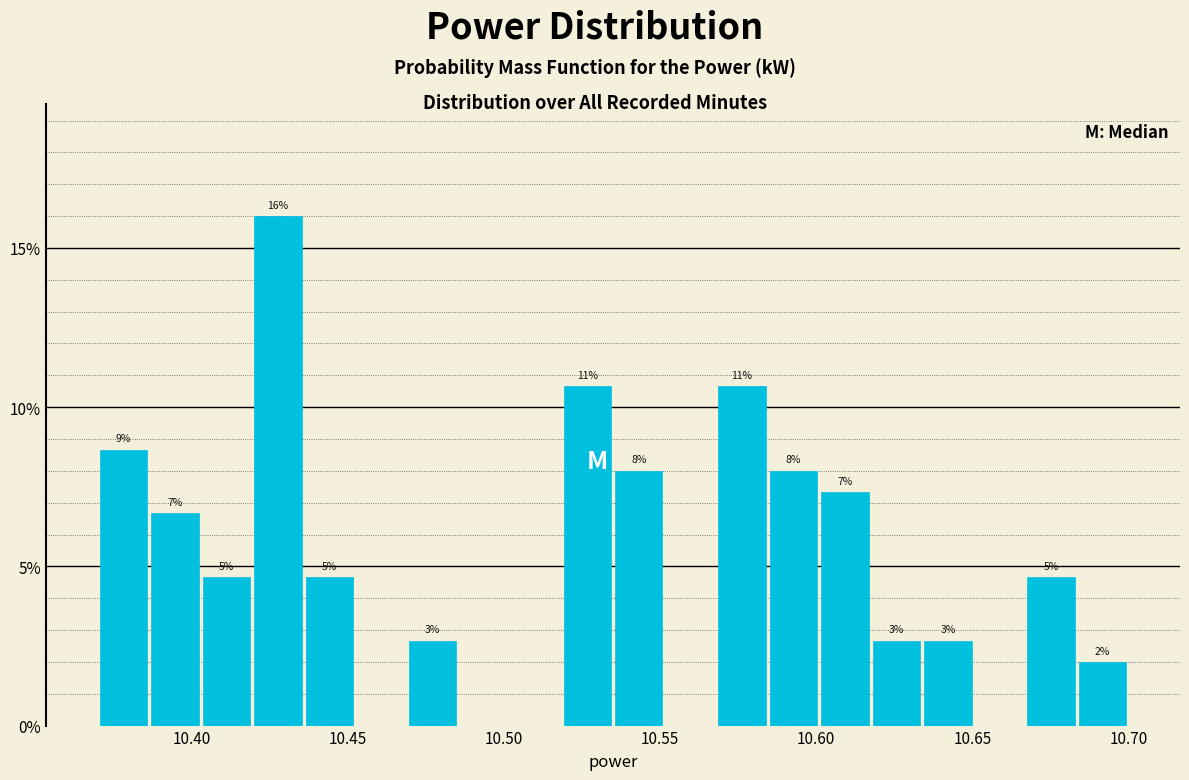

Read against the x-axis, roughly where is the centre of the tallest bar?

10.430